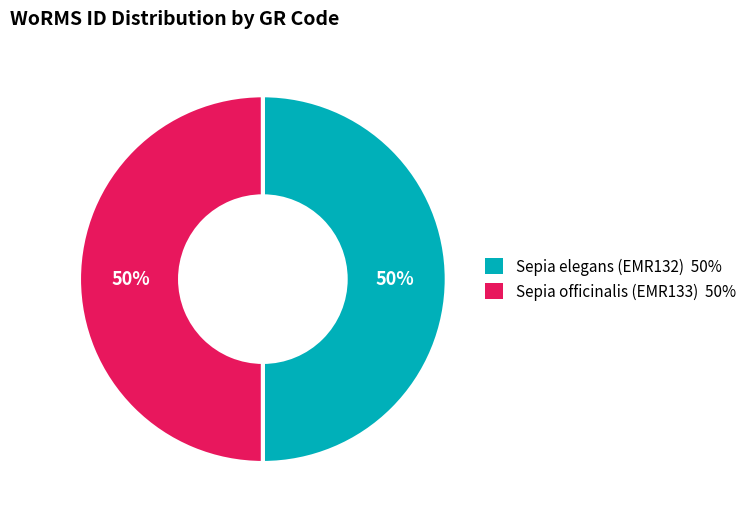

The Sepia officinalis (EMR133) slice represents 50% of the pie. True or false?

True